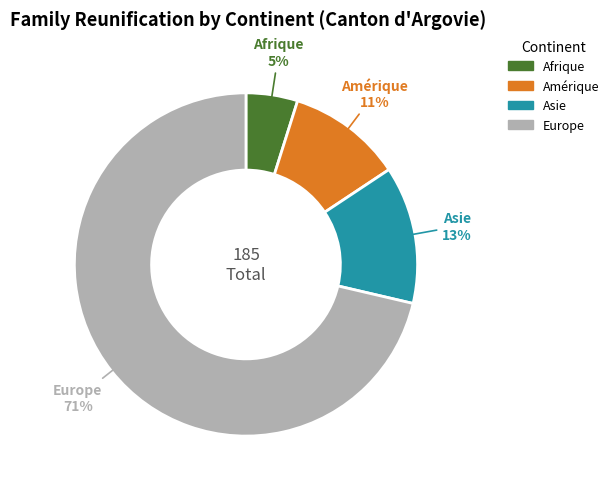

To the nearest percent, what is the average slice percentage?

25%